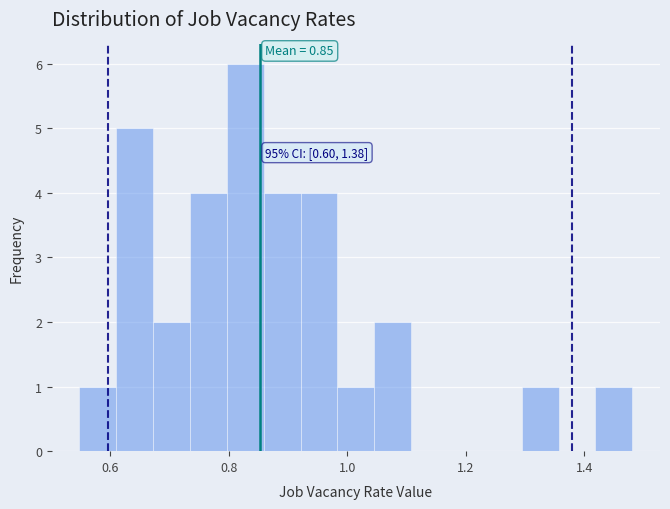

Read against the x-axis, roughly where is the centre of the tallest bar?

0.82